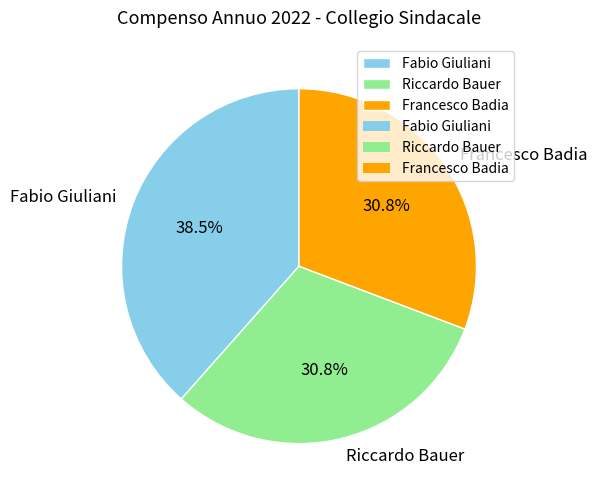

Is it true that Riccardo Bauer is 31% of the pie?

True